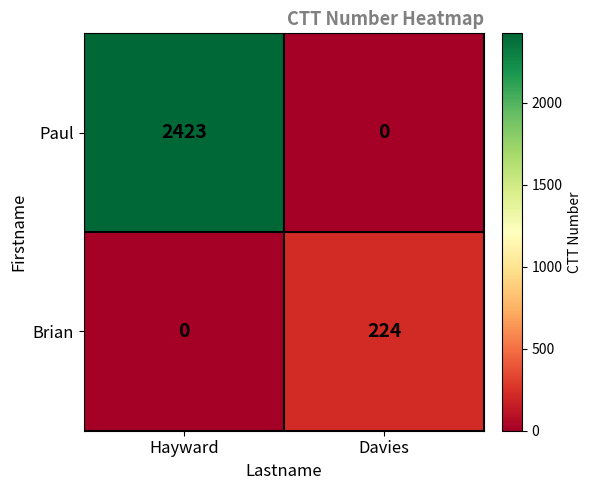

Is it true that Brian equals 141 at Hayward?

False